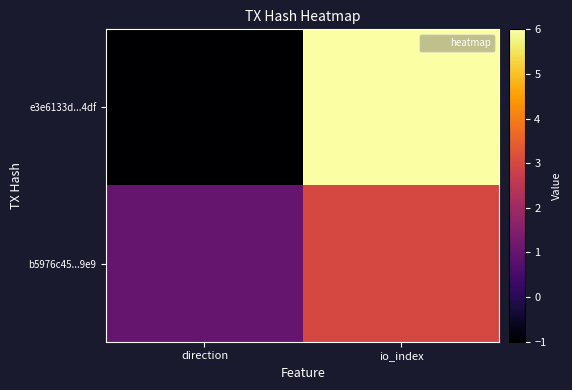

Between direction and io_index, which series saw the biggest shift?

e3e6133d...4df